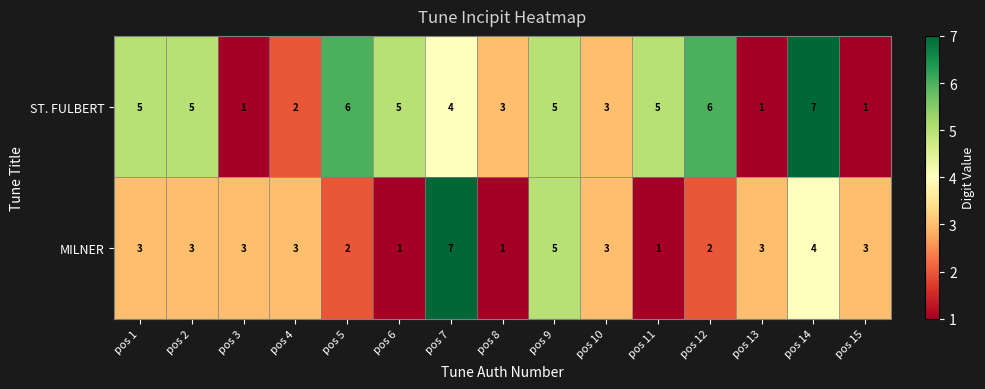

Reading left to right, transcribe all the data shown in this chart.

ST. FULBERT: 5	5	1	2	6	5	4	3	5	3	5	6	1	7	1
MILNER: 3	3	3	3	2	1	7	1	5	3	1	2	3	4	3